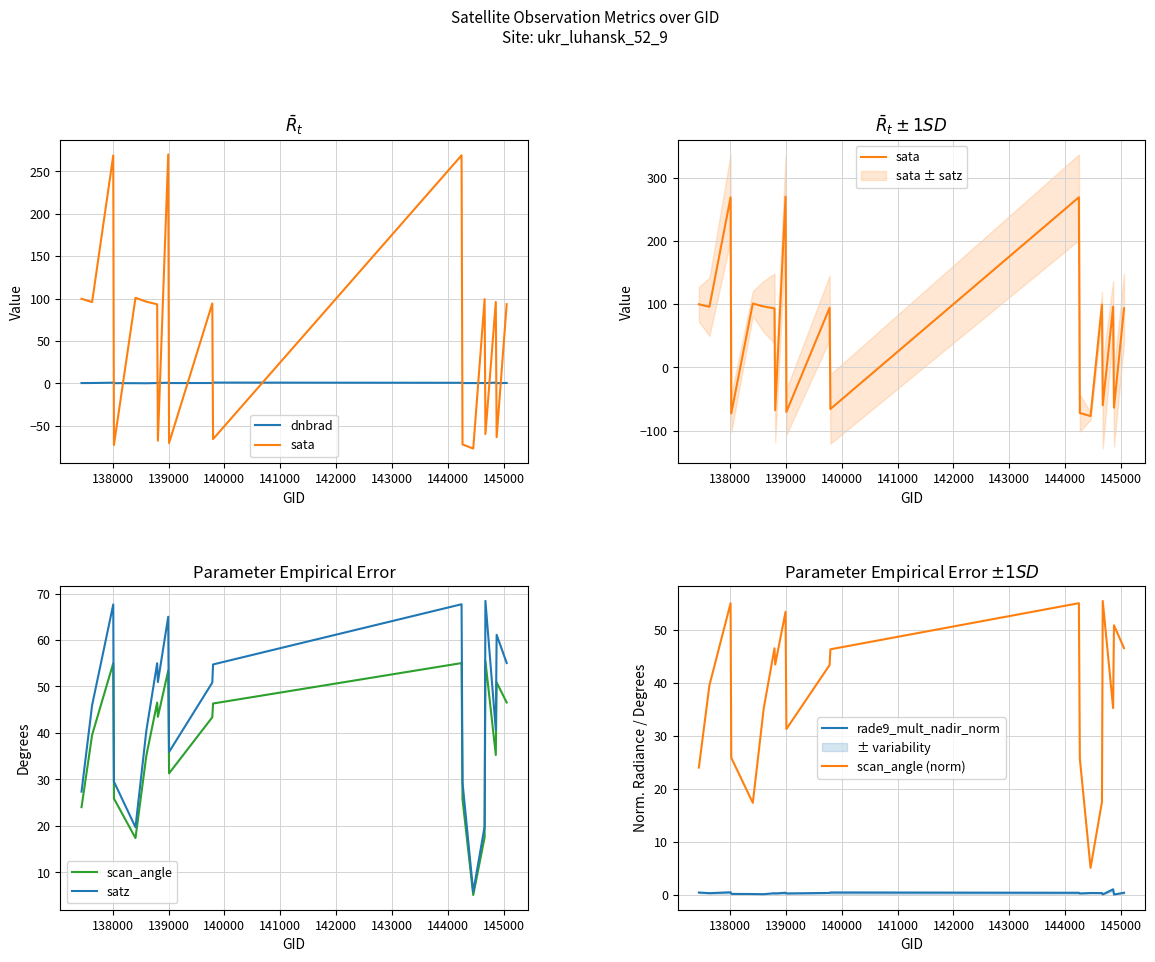

Which series has the widest spread of values?

sata